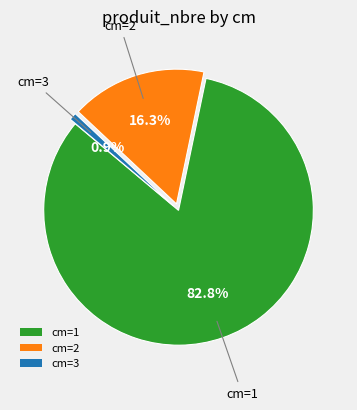

What portion of the pie excludes cm=3?

99.1%